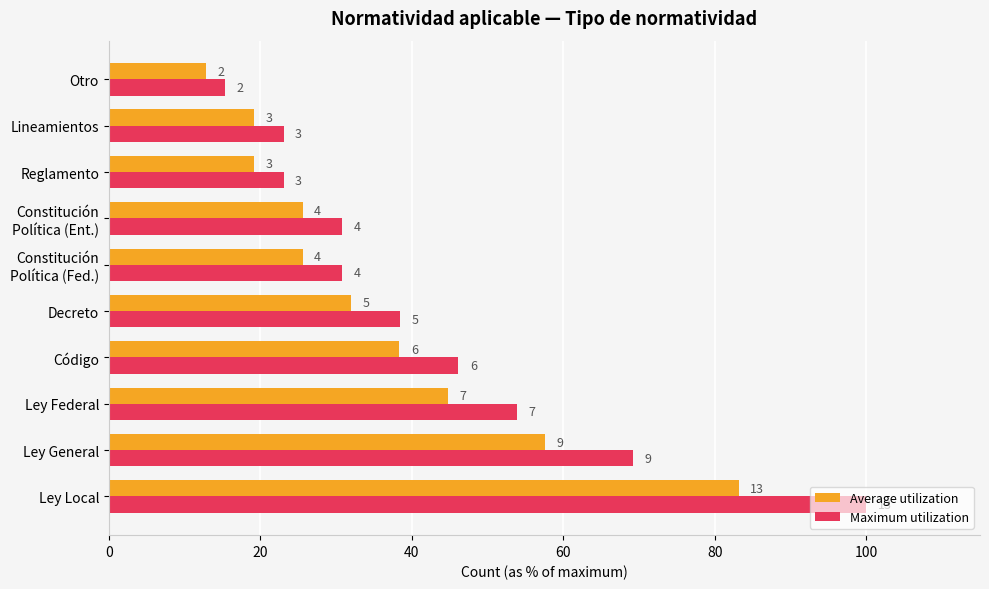

What are all the series names shown in the legend?

Average utilization, Maximum utilization